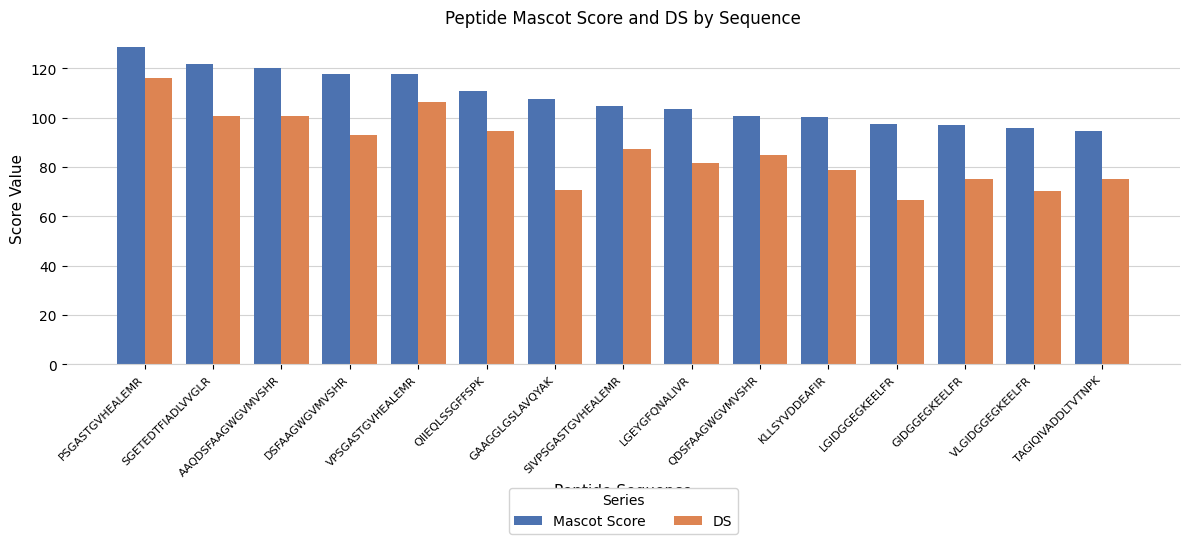

What is the label of the 5th bar from the left?

VPSGASTGVHEALEMR